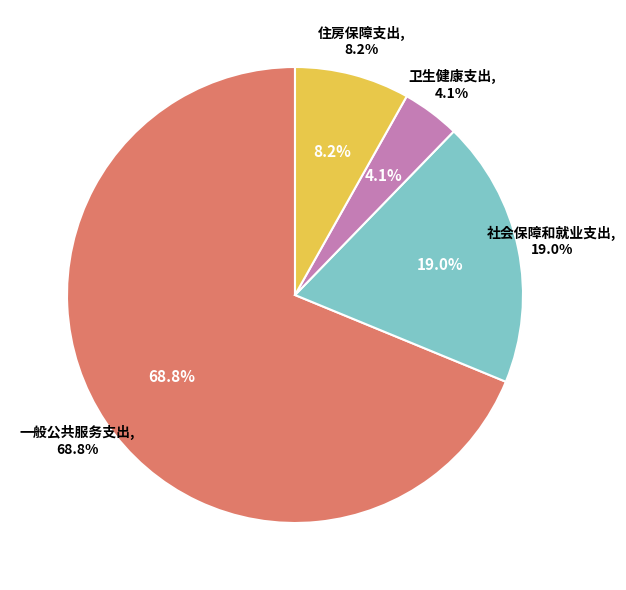

Which category has the smallest portion of the pie?

卫生健康支出